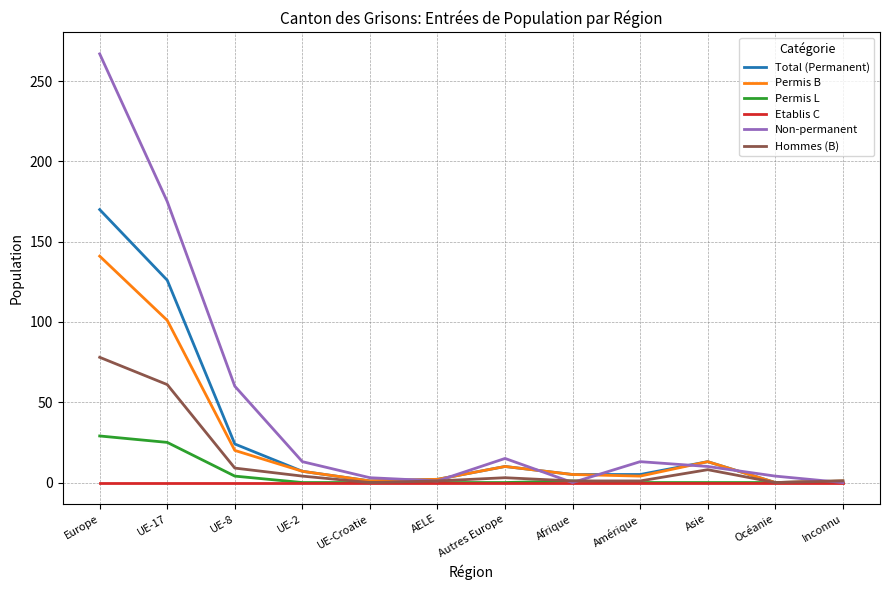

What position from the right is AELE?

7